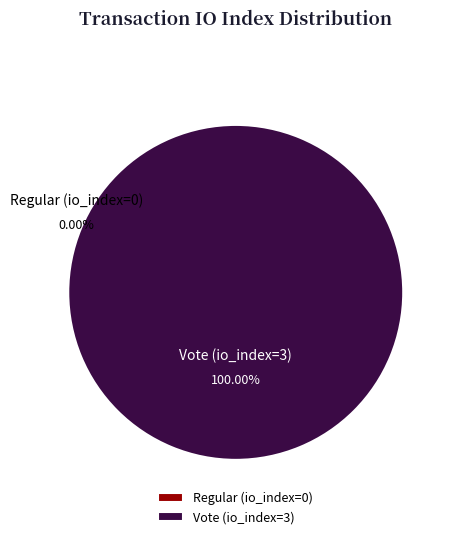

Count the number of slices in the pie.

2